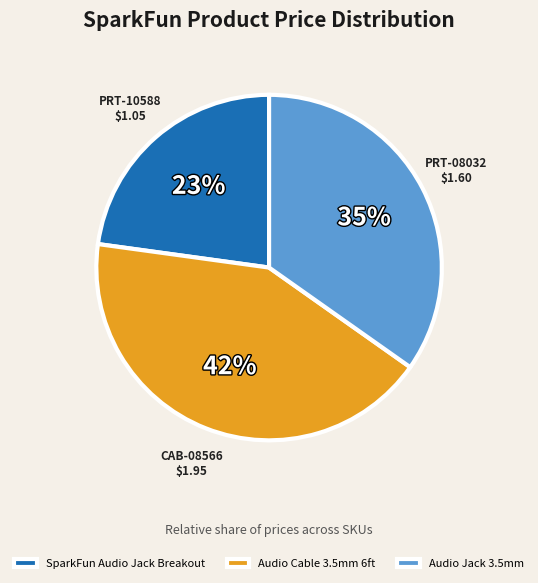

Is PRT-10588 the majority of the pie?

No